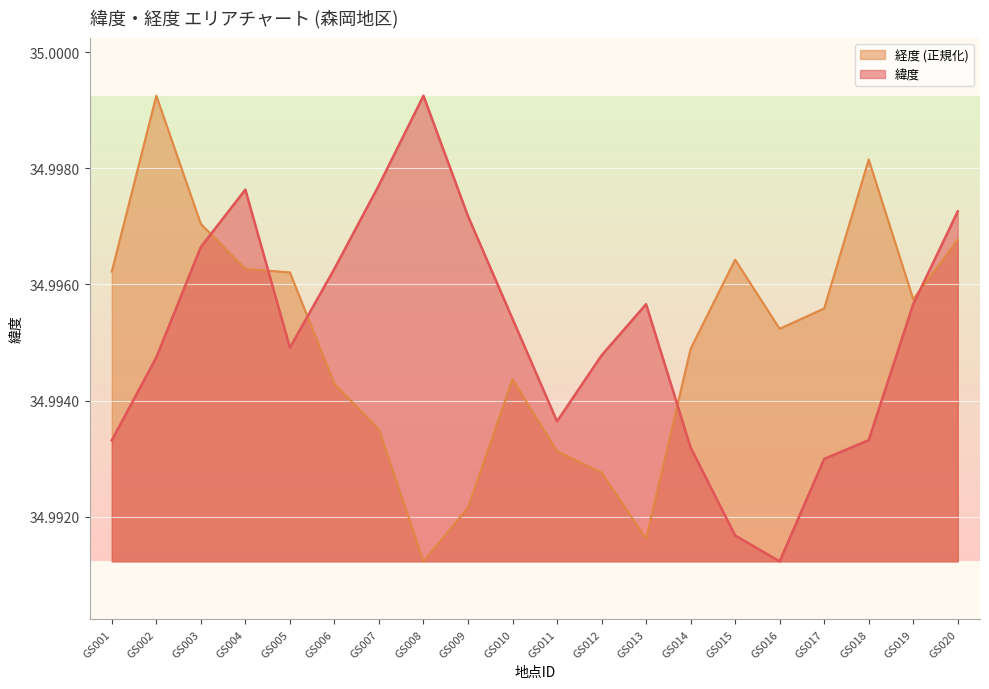

True or false: 経度 has more than 0 points higher than both neighbors.

True